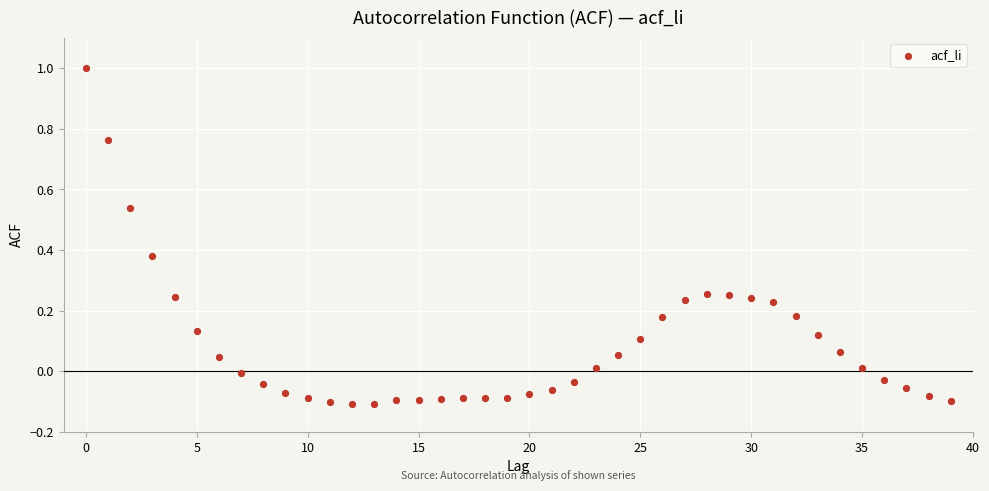

What is the range of Y values (max minus min)?

1.1